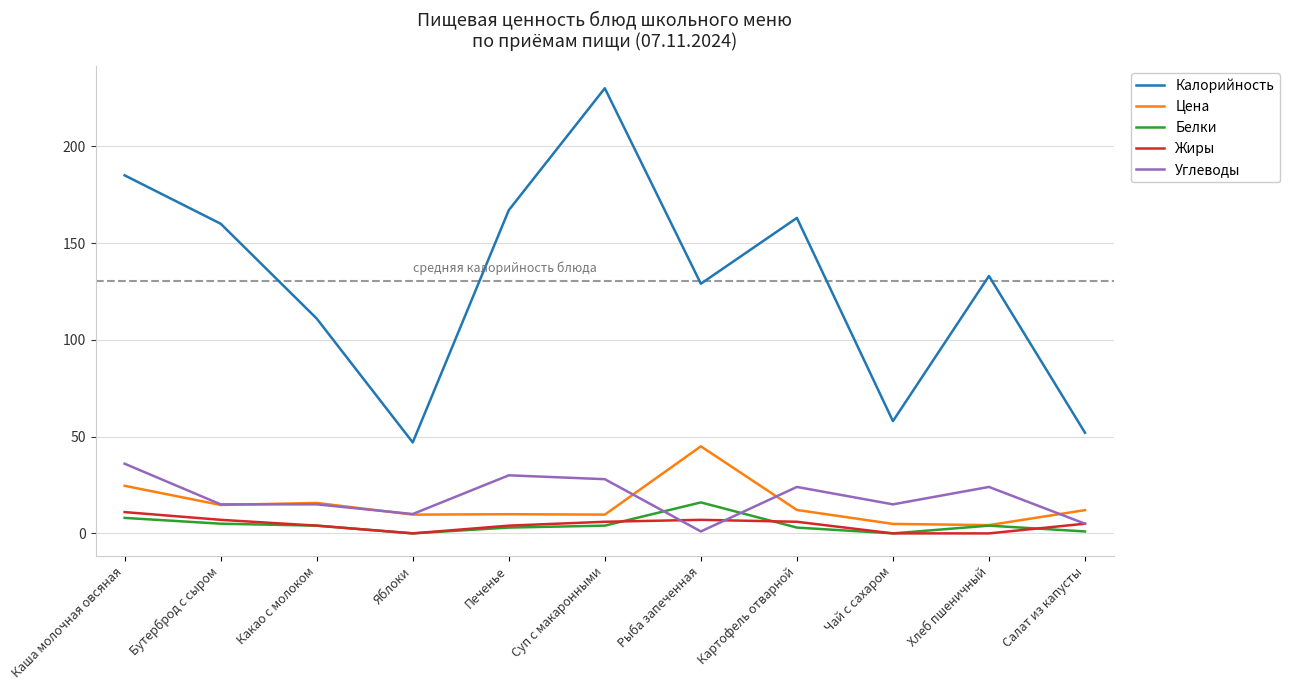

Where does the Жиры series first go above 5?

Каша молочная овсяная